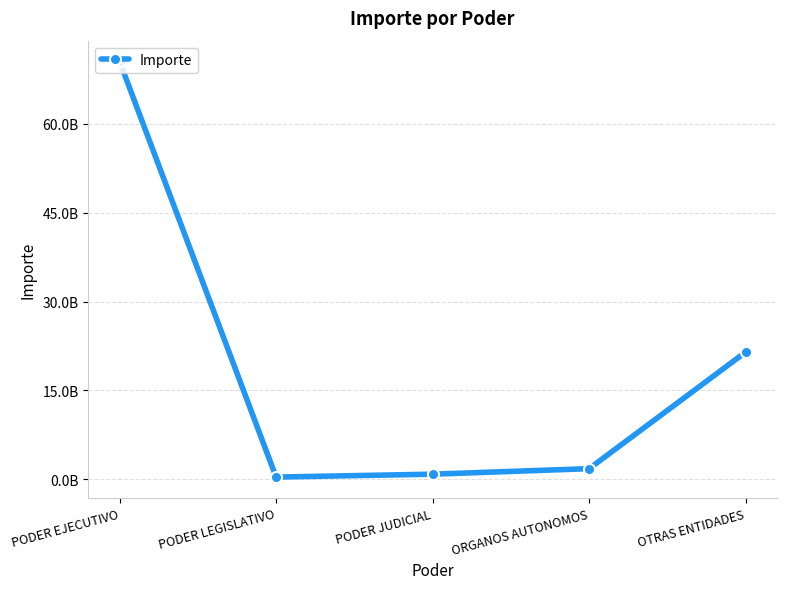

Reading left to right, extract all data points from this chart.

PODER EJECUTIVO=70507519698	PODER LEGISLATIVO=379581620	PODER JUDICIAL=869475865	ORGANOS AUTONOMOS=1799739247	OTRAS ENTIDADES=21460176747